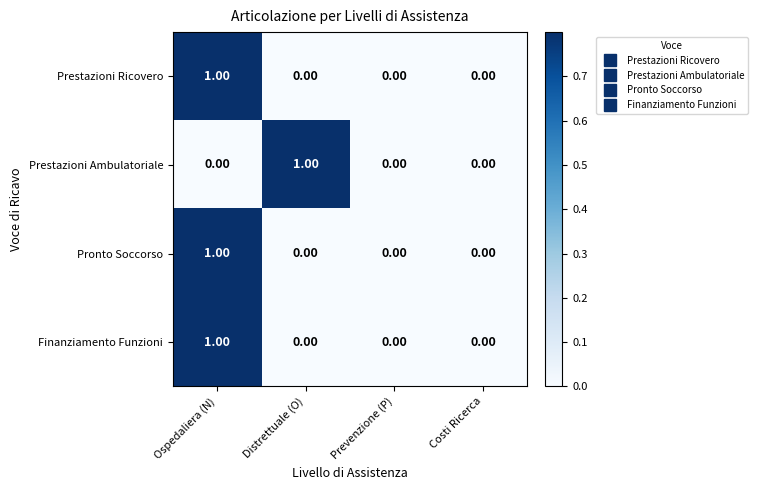

At which label does Finanziamento Funzioni reach its peak?

Ospedaliera (N)